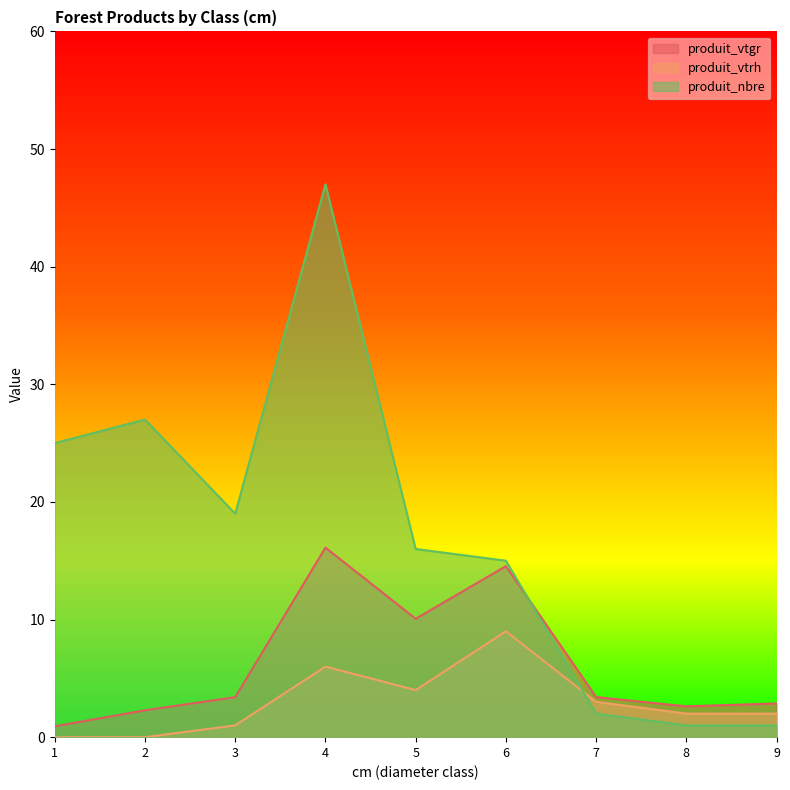

Reading right to left, transcribe all the data shown in this chart.

produit_vtgr: 9=2.9	8=2.6	7=3.4	6=14.5	5=10.1	4=16.1	3=3.4	2=2.3	1=0.9
produit_vtrh: 9=2.0	8=2.0	7=3.0	6=9.0	5=4.0	4=6.0	3=1.0	2=0.0	1=0.0
produit_nbre: 9=1.0	8=1.0	7=2.0	6=15.0	5=16.0	4=47.0	3=19.0	2=27.0	1=25.0